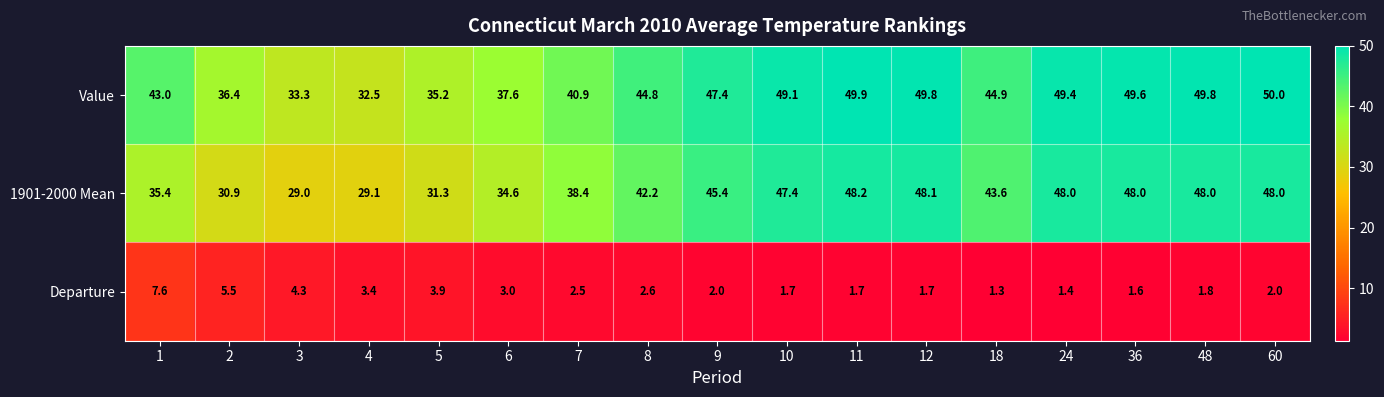

Which category has the lowest value across all series?

18